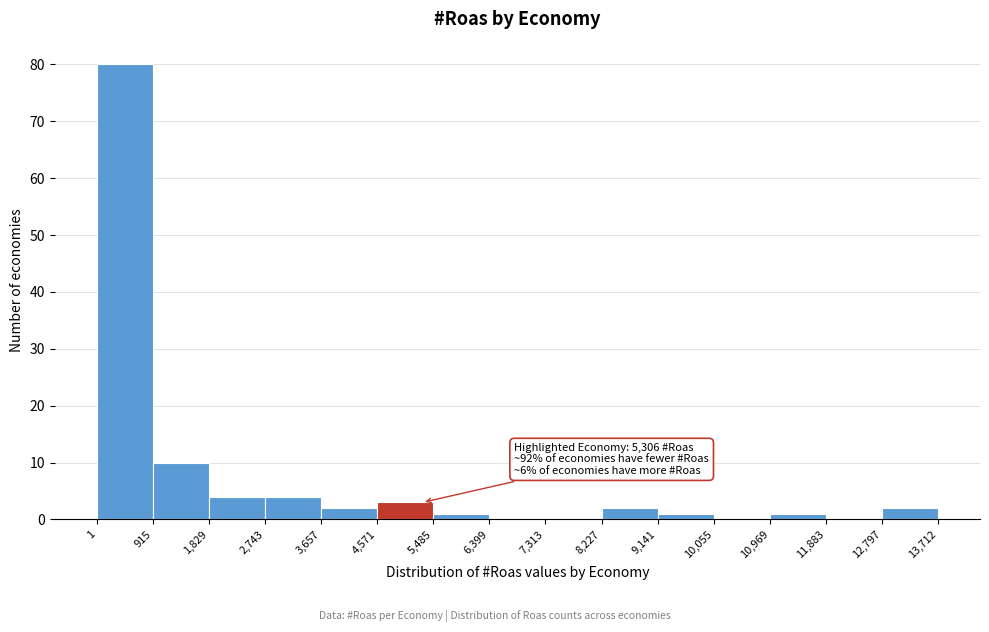

Over which range of the x-axis is the bar tallest?

1 to 915